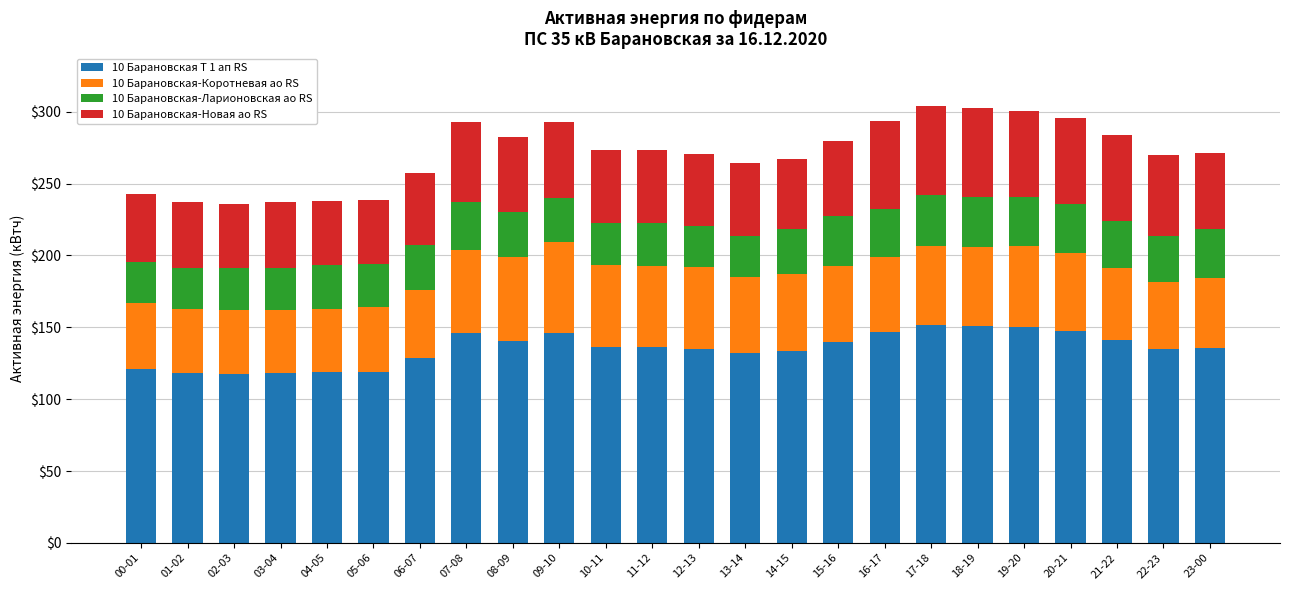

What is the difference between the maximum and minimum values in the 10 Барановская Т 1 ап RS series?

34.0